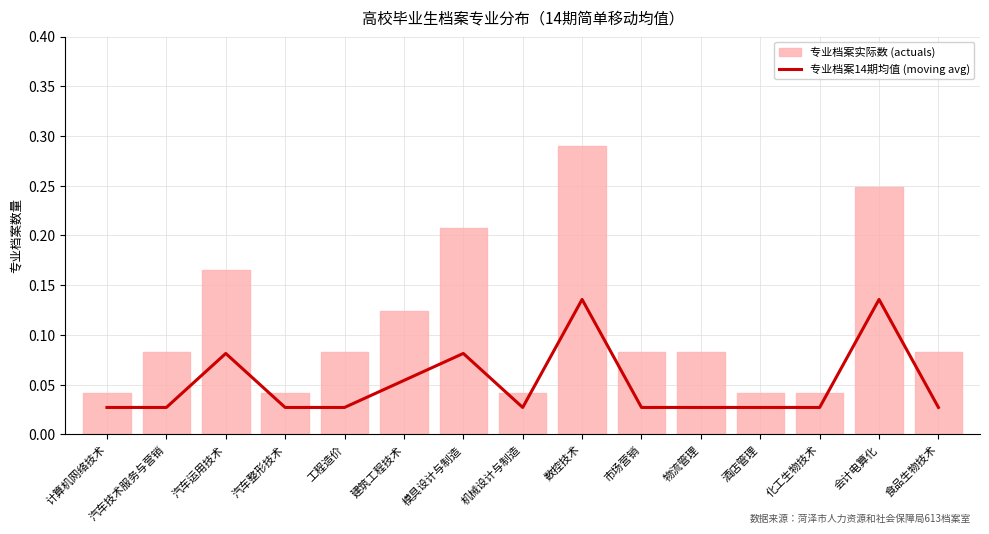

What is the difference between the maximum and minimum values?

0.1